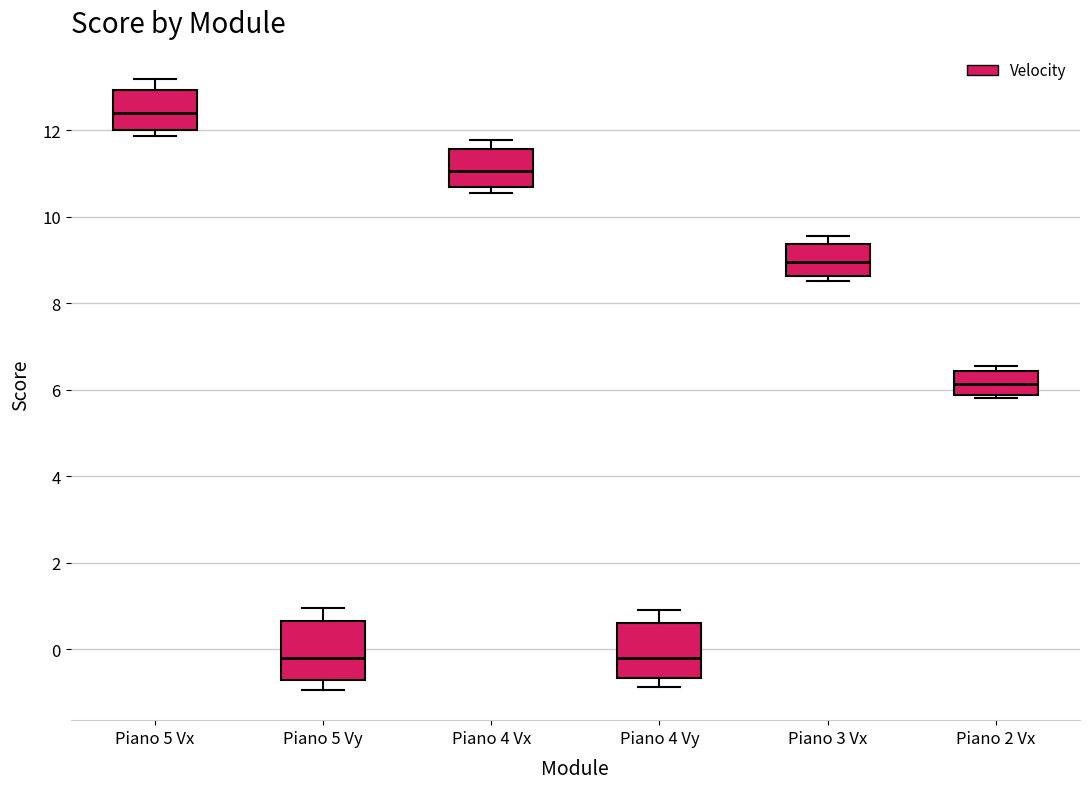

Reading left to right, transcribe this box plot: for each box, give where its median line is, the range the box spans, and where its two whiskers end, as read against the y-axis. The values are not printed on the chart, so give them approximately, as read against the axis.

Piano 5 Vx: median 12.4, box 12.0 to 13.0, whiskers 11.8 to 13.2
Piano 5 Vy: median -0.2, box -0.8 to 0.6, whiskers -1.0 to 1.0
Piano 4 Vx: median 11.0, box 10.6 to 11.6, whiskers 10.6 (just below the box's lower edge) to 11.8
Piano 4 Vy: median -0.2, box -0.6 to 0.6, whiskers -0.8 to 1.0
Piano 3 Vx: median 9.0, box 8.6 to 9.4, whiskers 8.6 (just below the box's lower edge) to 9.6
Piano 2 Vx: median 6.2, box 5.8 to 6.4, whiskers 5.8 (just below the box's lower edge) to 6.6